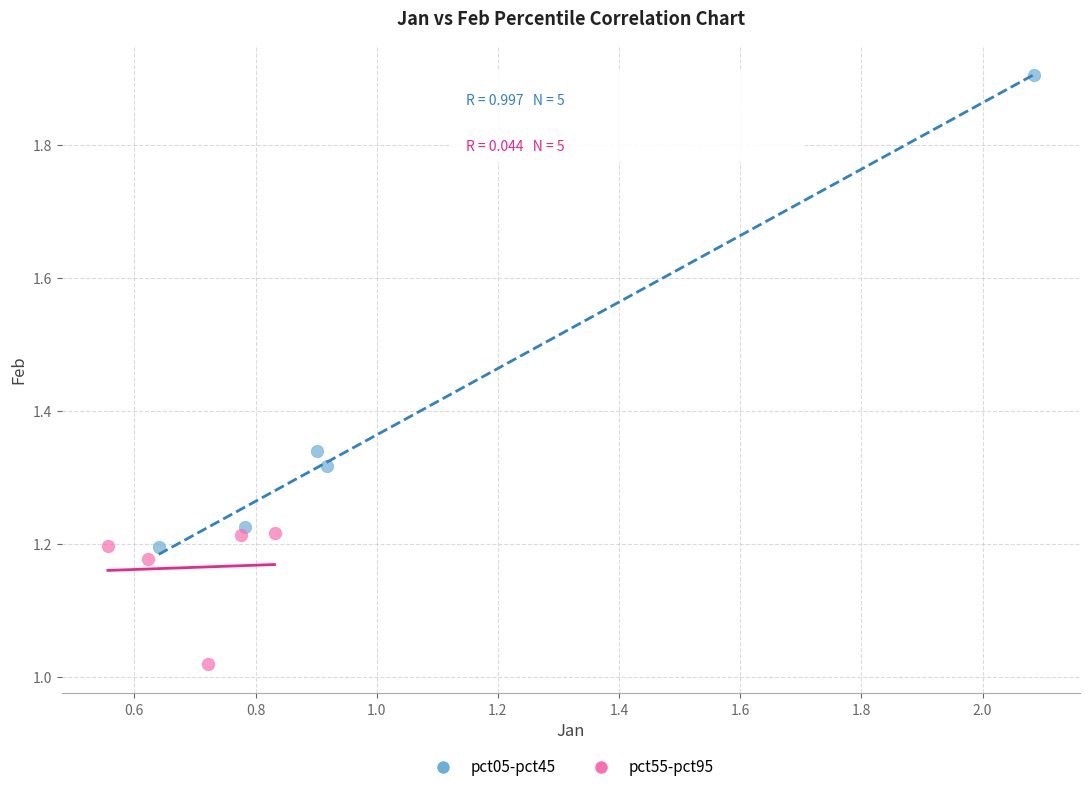

Which series reaches the minimum Y coordinate?

pct55-pct95